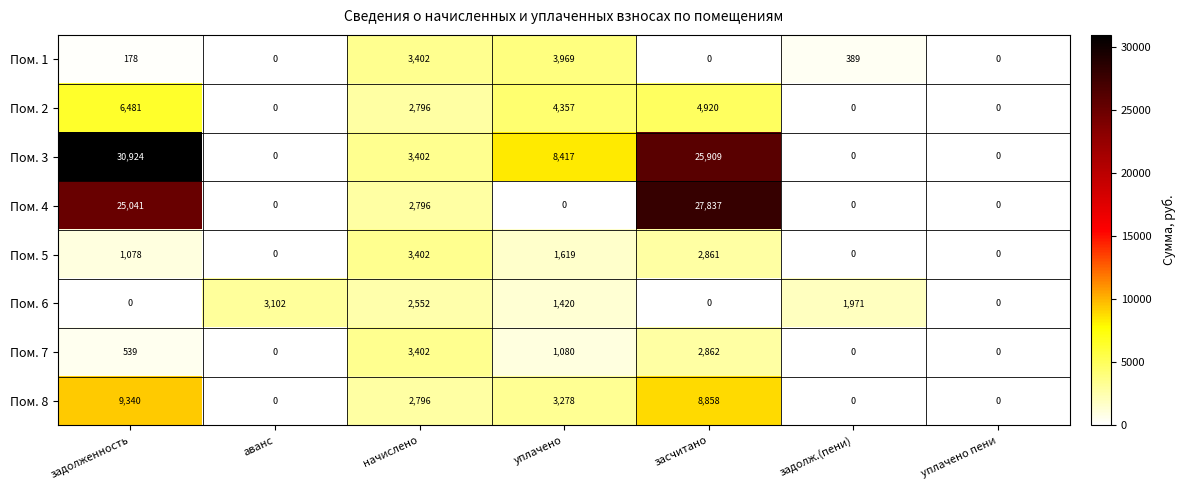

True or false: Пом. 6 has a value of 1420 at уплачено.

True